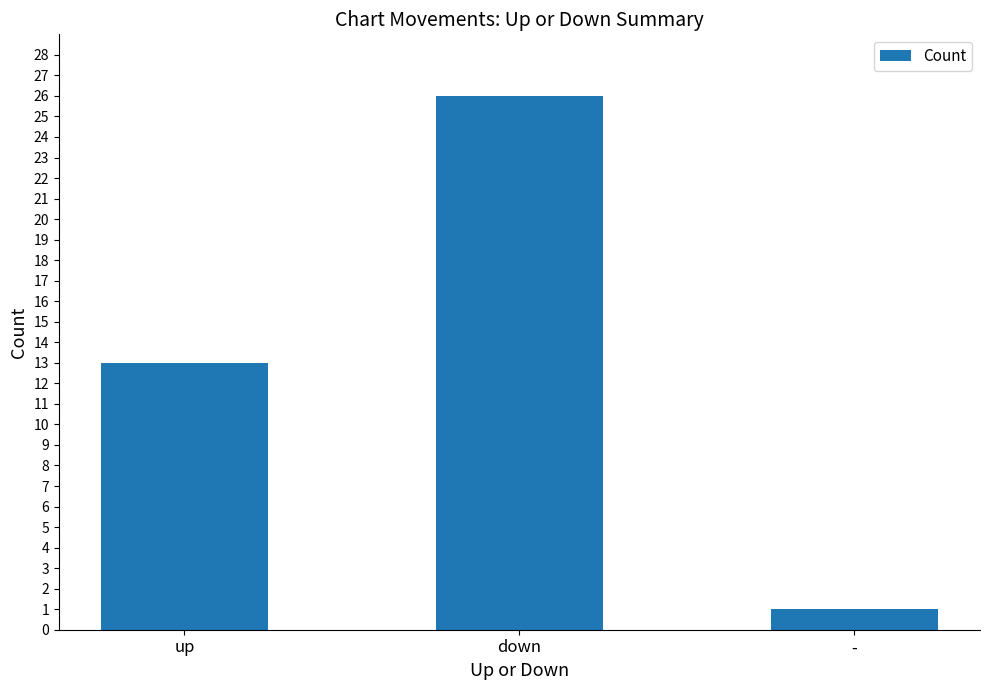

Reading right to left, list all the values displayed in this chart.

1	26	13